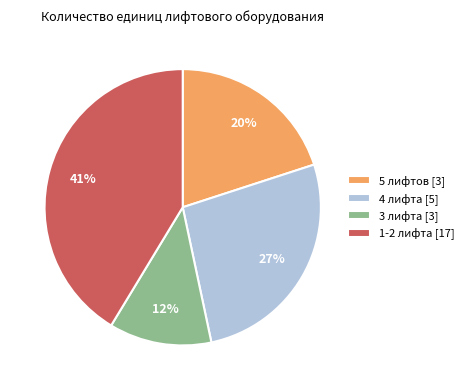

Is the sum of 1-2 лифта [17] and 5 лифтов [3] greater than half?

Yes